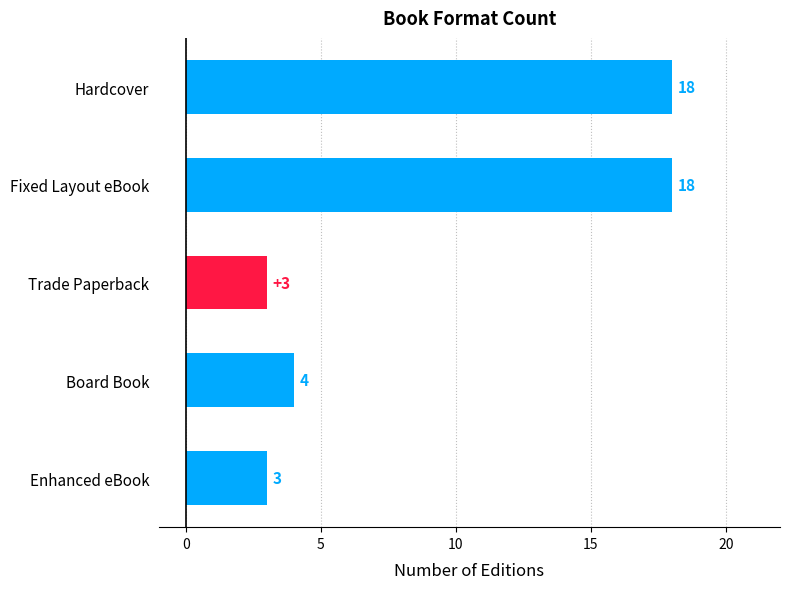

What is the label of the 5th bar from the top?

Enhanced eBook